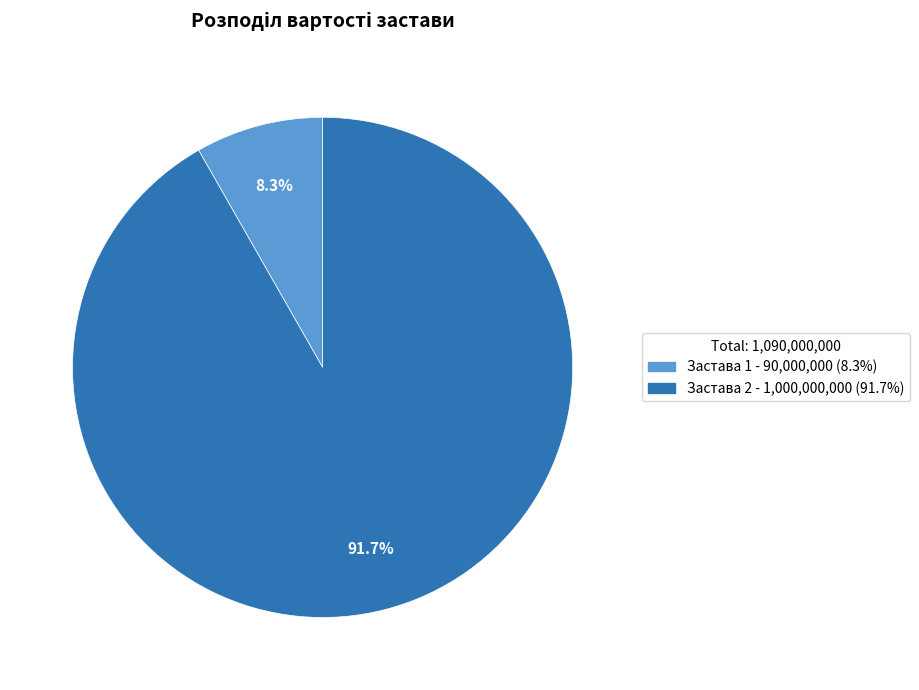

How many slices are in this pie chart?

2